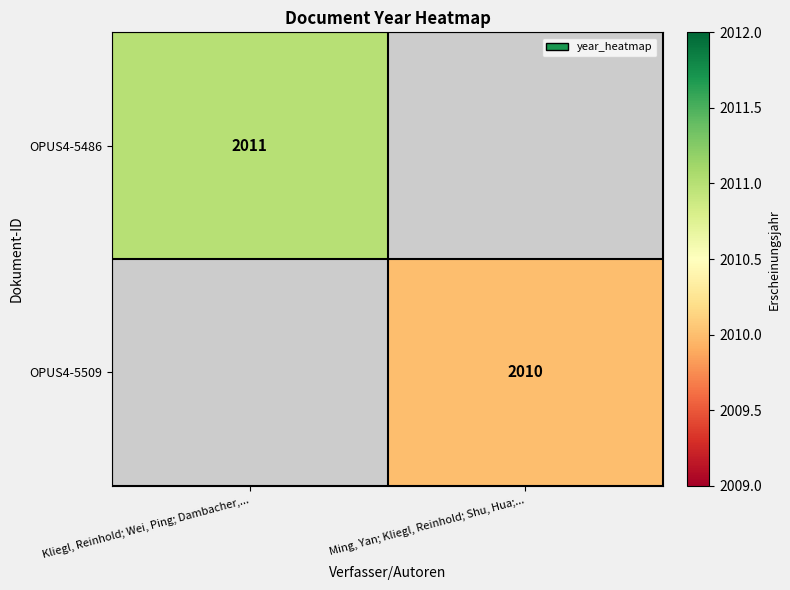

Is the value of OPUS4-5486 at Kliegl, Reinhold; Wei, Ping; Dambacher,... greater than the value of OPUS4-5509 at Ming, Yan; Kliegl, Reinhold; Shu, Hua;...?

Yes